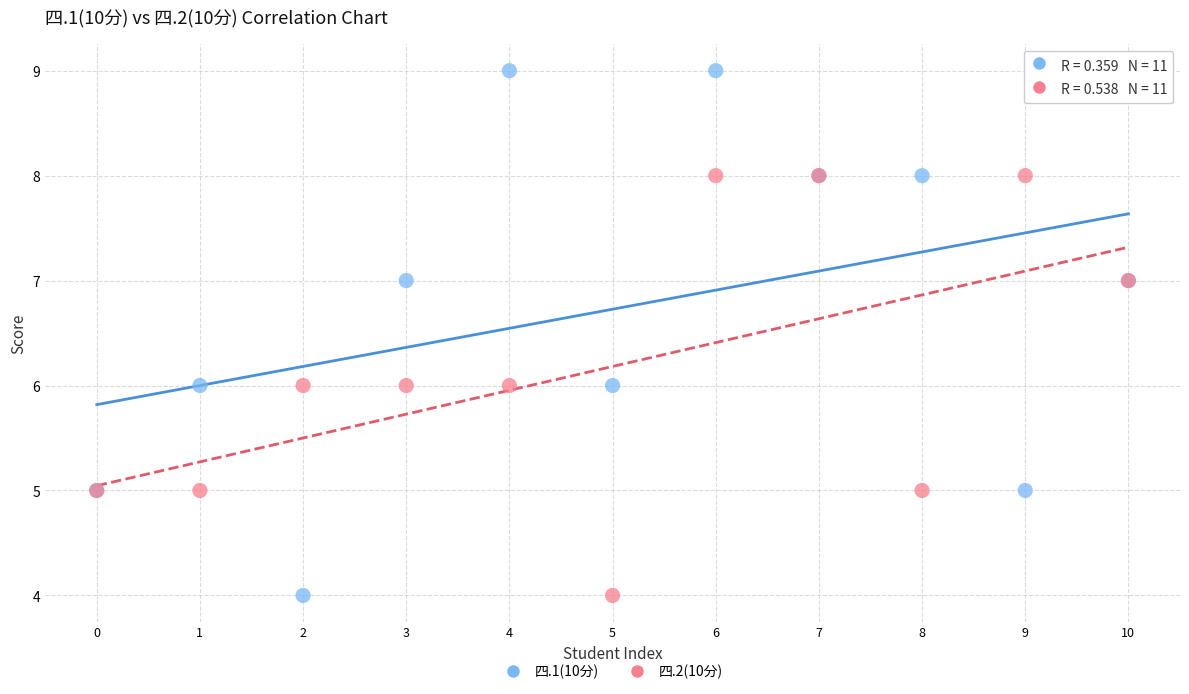

What are all the series names shown in the legend?

四.1(10分), 四.2(10分)